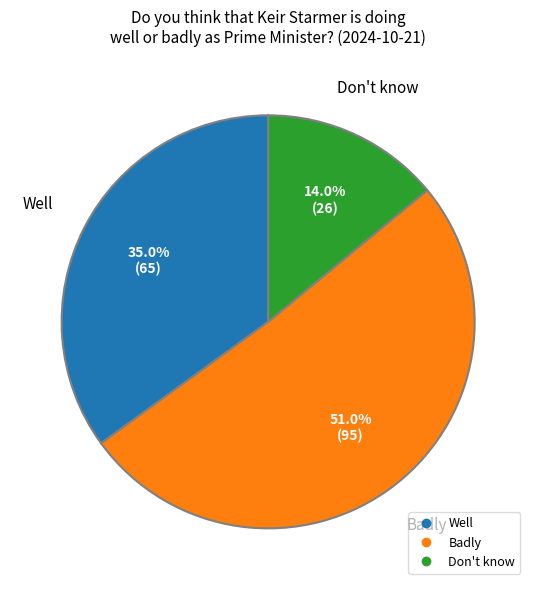

Which slice represents more than half of the pie?

Badly